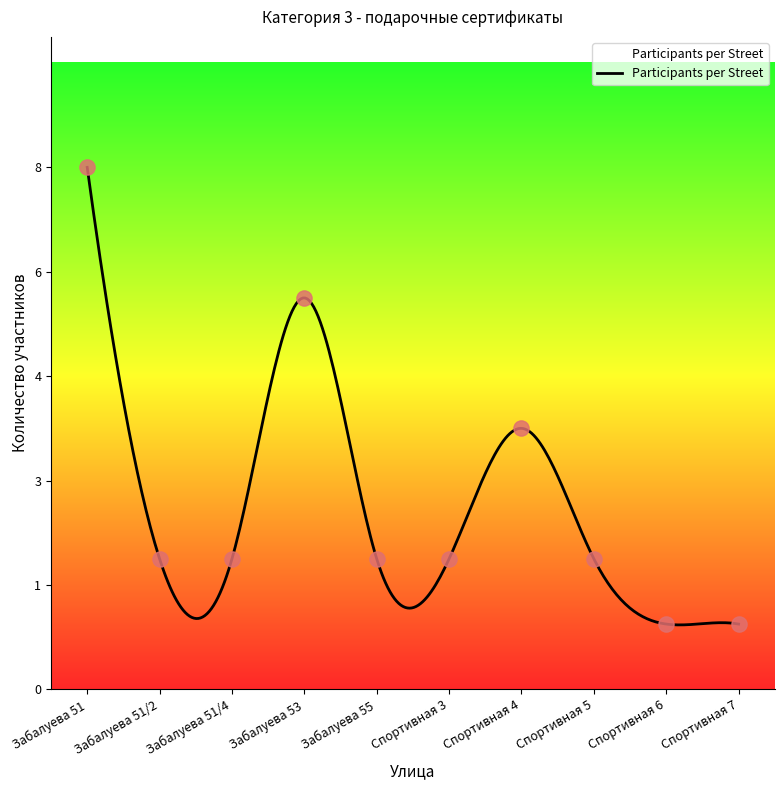

Between Забалуева 53 and Забалуева 55, which is larger?

Забалуева 53